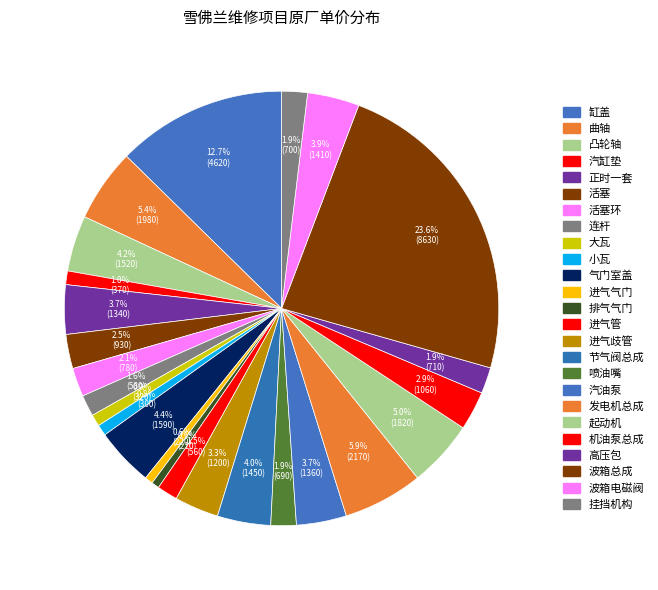

Is there a majority slice in this chart?

No